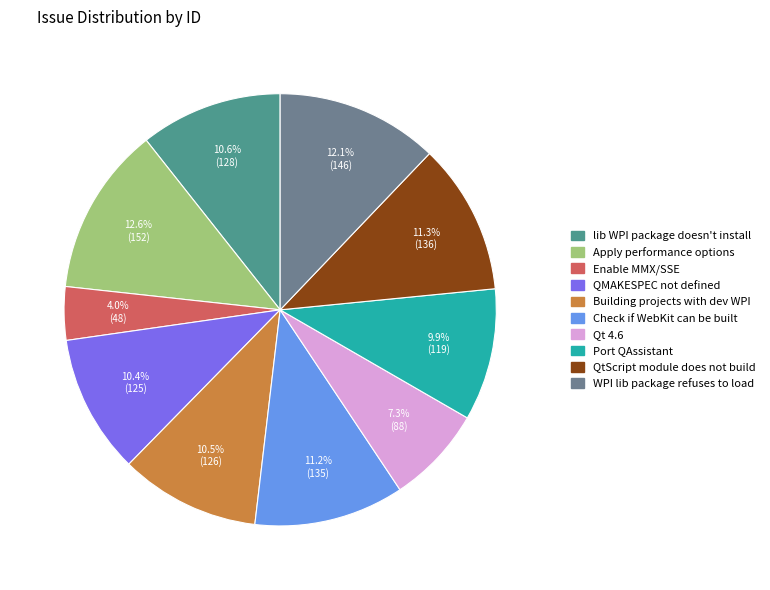

Approximately how many times larger is the value at Port QAssistant compared to Qt 4.6?

1.4